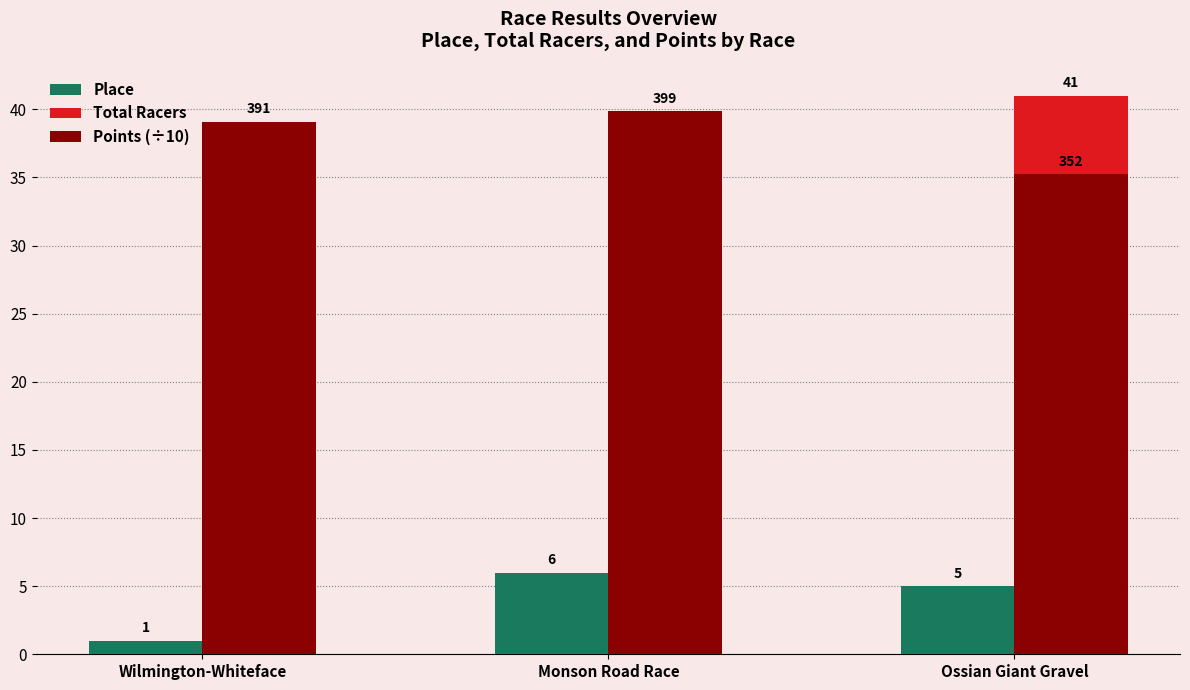

Which category has the highest value in the Points (÷10) series?

Monson Road Race